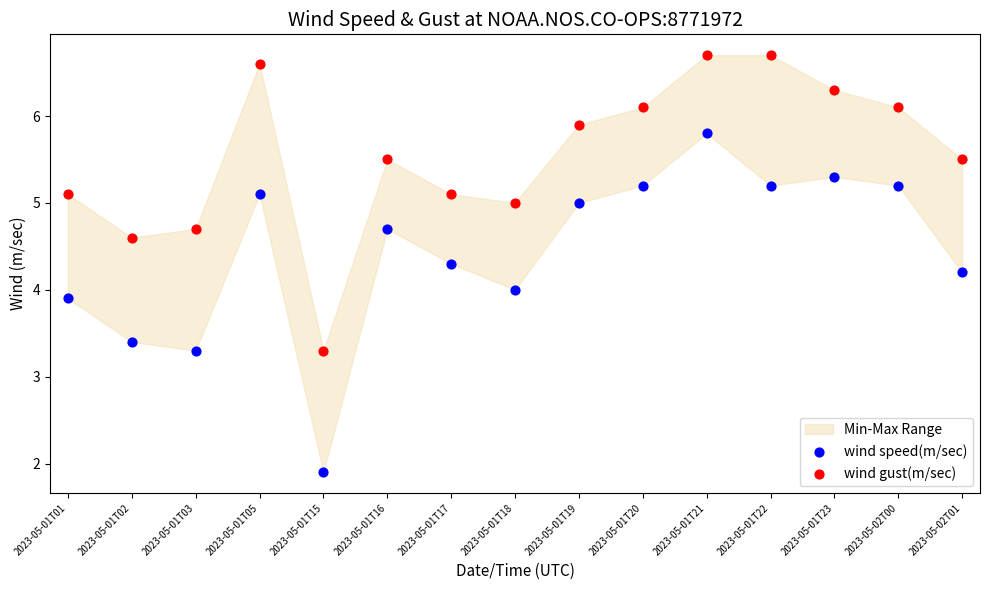

Across all data points, what is the range of X values (max minus min)?

1.0